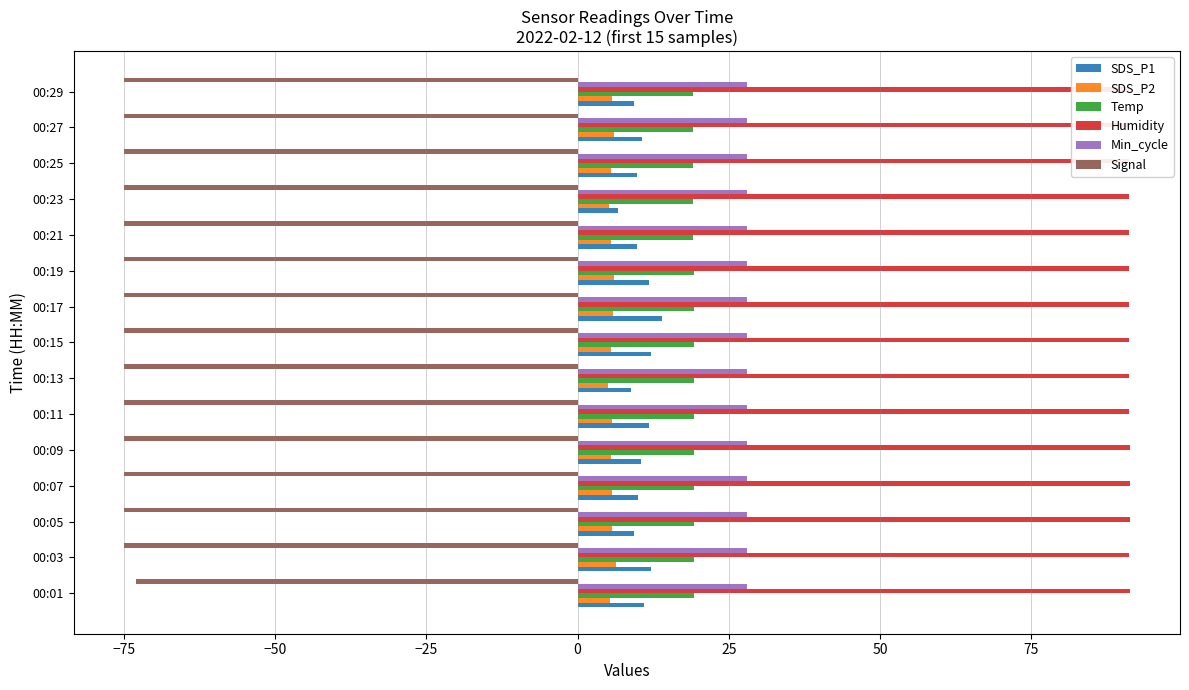

What is the spread (max minus min) of values at 25?

166.2